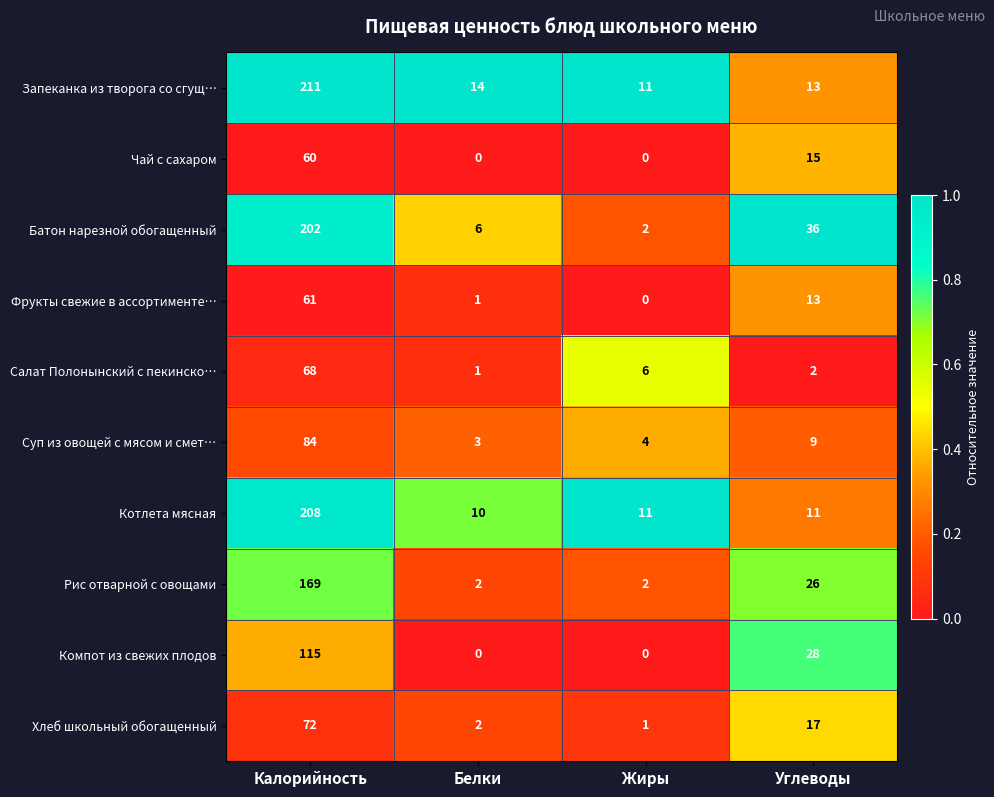

The Фрукты свежие в ассортименте… series shows 0 at Жиры. True or false?

True